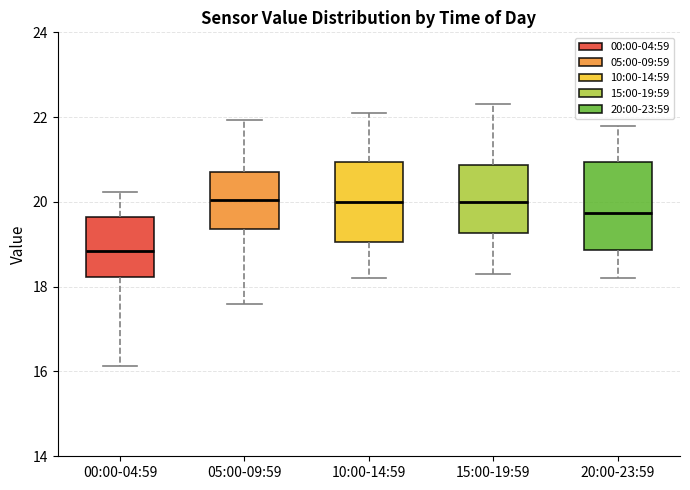

Reading left to right, read every box against the y-axis: the position of its median line, the range the box covers, and the ends of its whiskers. The values are not printed on the chart, so give them approximately, as read against the axis.

00:00-04:59: median 18.8, box 18.2 to 19.6, whiskers 16.2 to 20.2
05:00-09:59: median 20.0, box 19.4 to 20.8, whiskers 17.6 to 22.0
10:00-14:59: median 20.0, box 19.0 to 21.0, whiskers 18.2 to 22.2
15:00-19:59: median 20.0, box 19.2 to 20.8, whiskers 18.4 to 22.4
20:00-23:59: median 19.8, box 18.8 to 21.0, whiskers 18.2 to 21.8